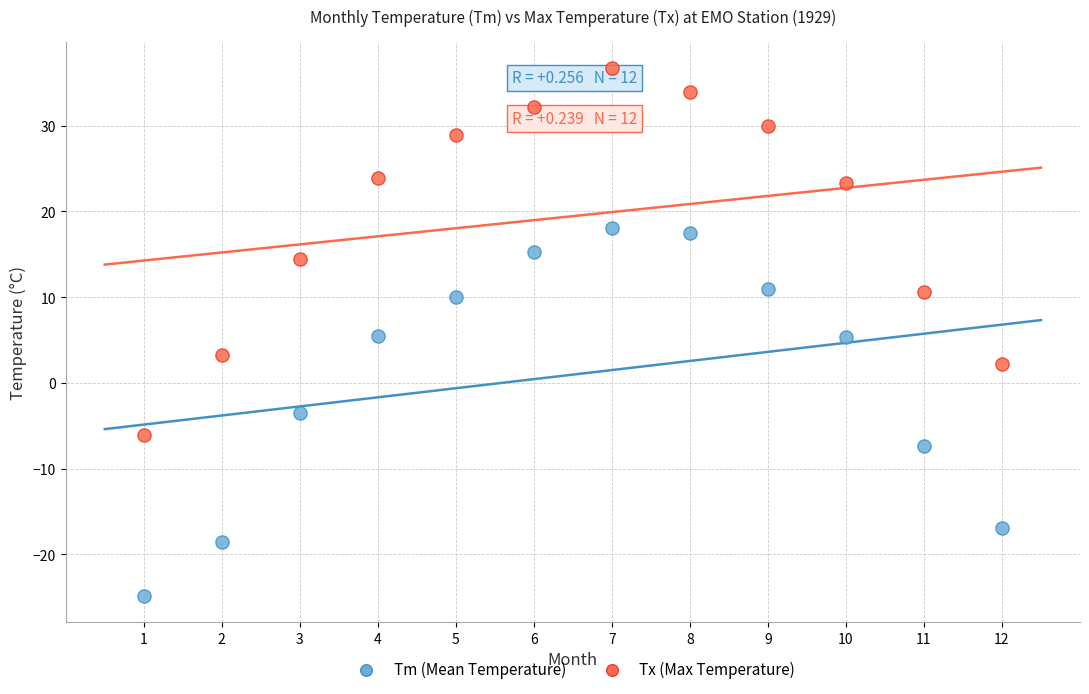

Across all data points, what is the range of X values (max minus min)?

11.0